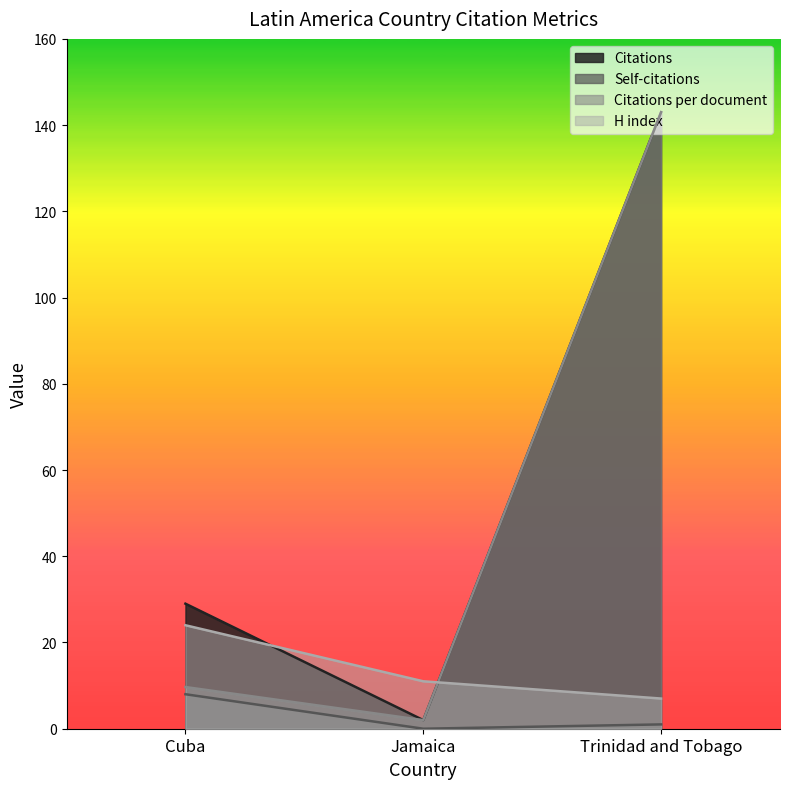

What is the value of the Self-citations point at the 3rd from the left?

1.0